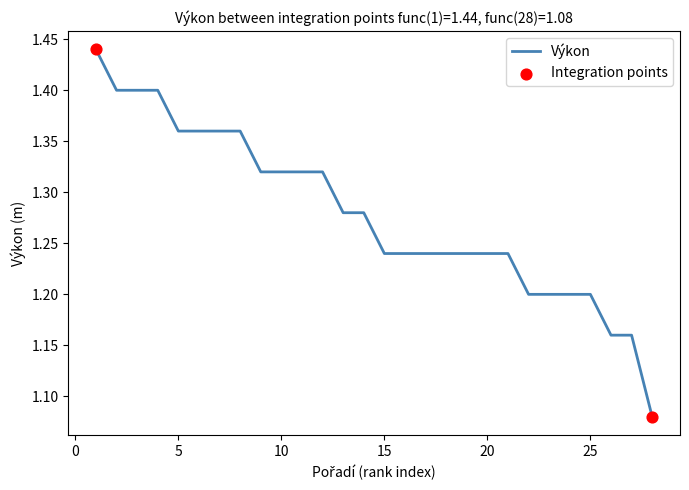

What is the difference between the maximum and minimum values?

0.4